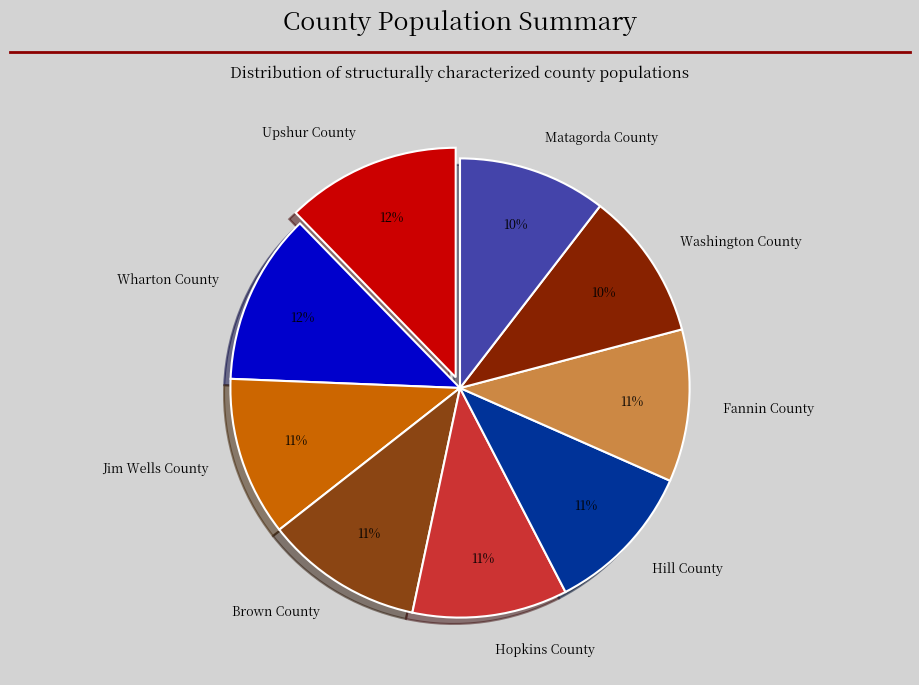

Is Hopkins County the majority of the pie?

No